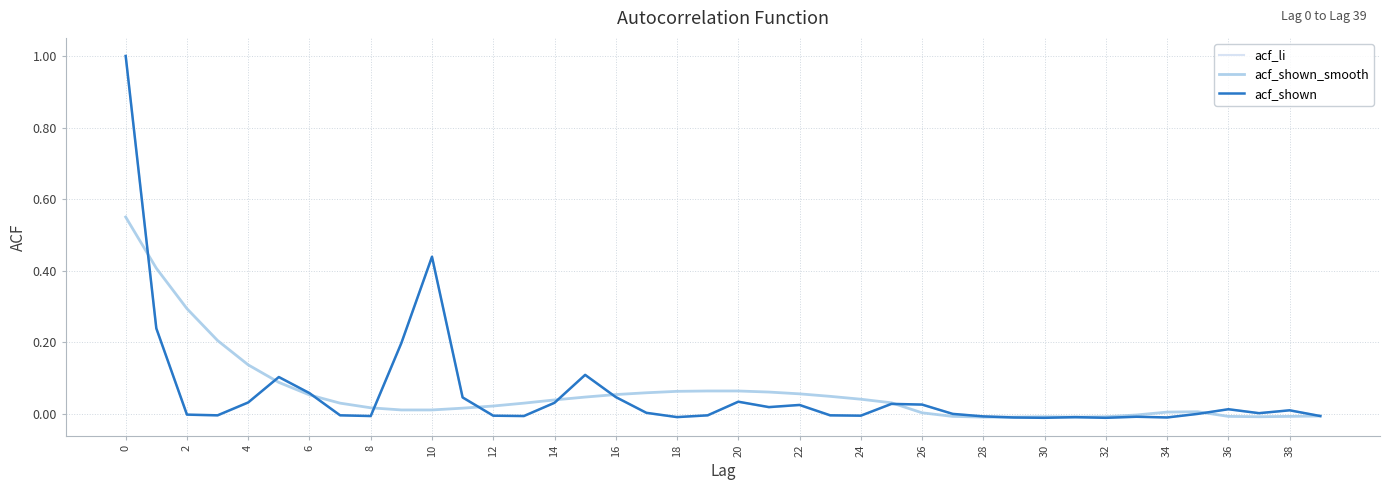

List the series in order of their peak value, highest first.

acf_li, acf_shown, acf_shown_smooth